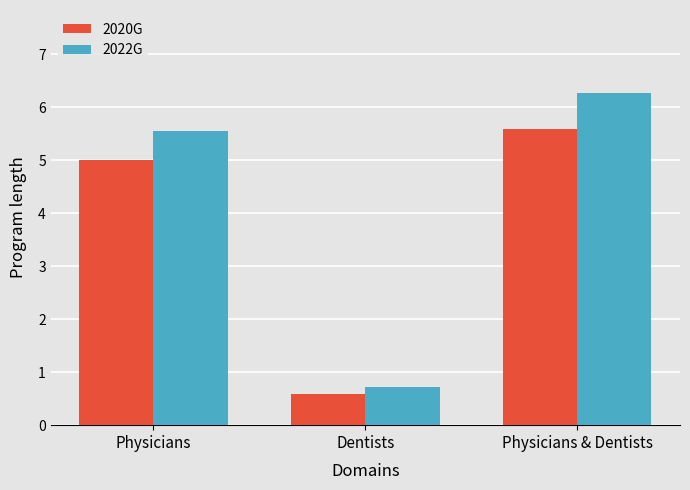

What is the label of the 1st bar from the right?

Physicians & Dentists